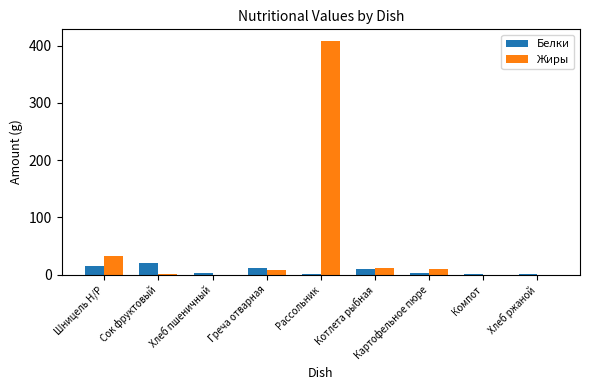

The value of Жиры at Котлета рыбная is 12.2. True or false?

True